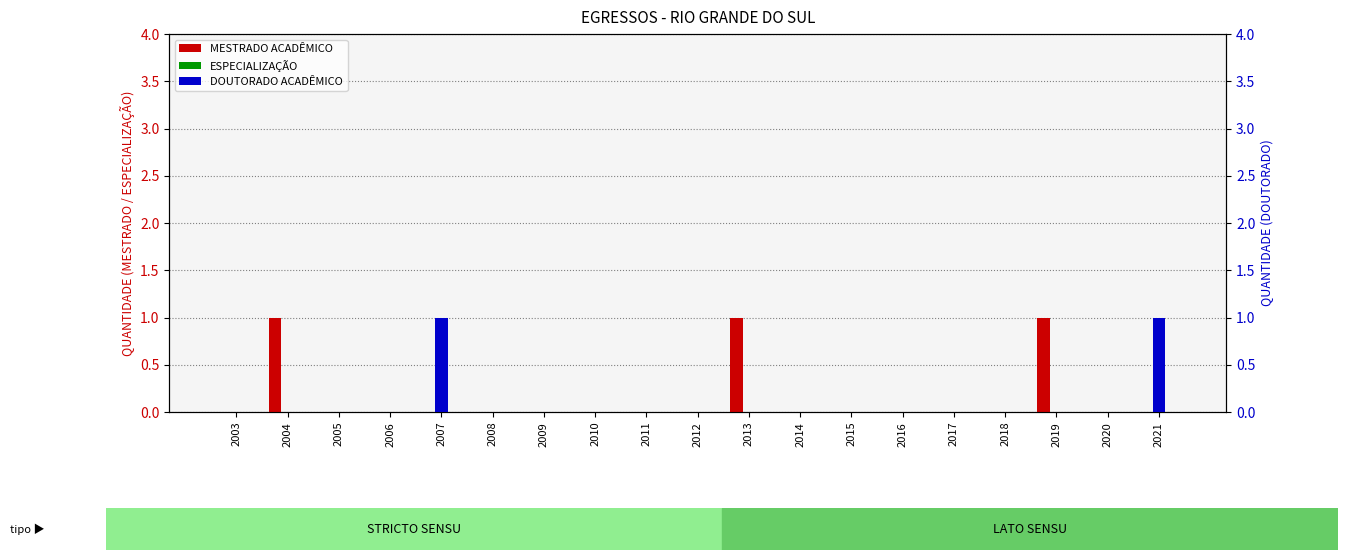

At which category is the sum across all series the highest?

2004